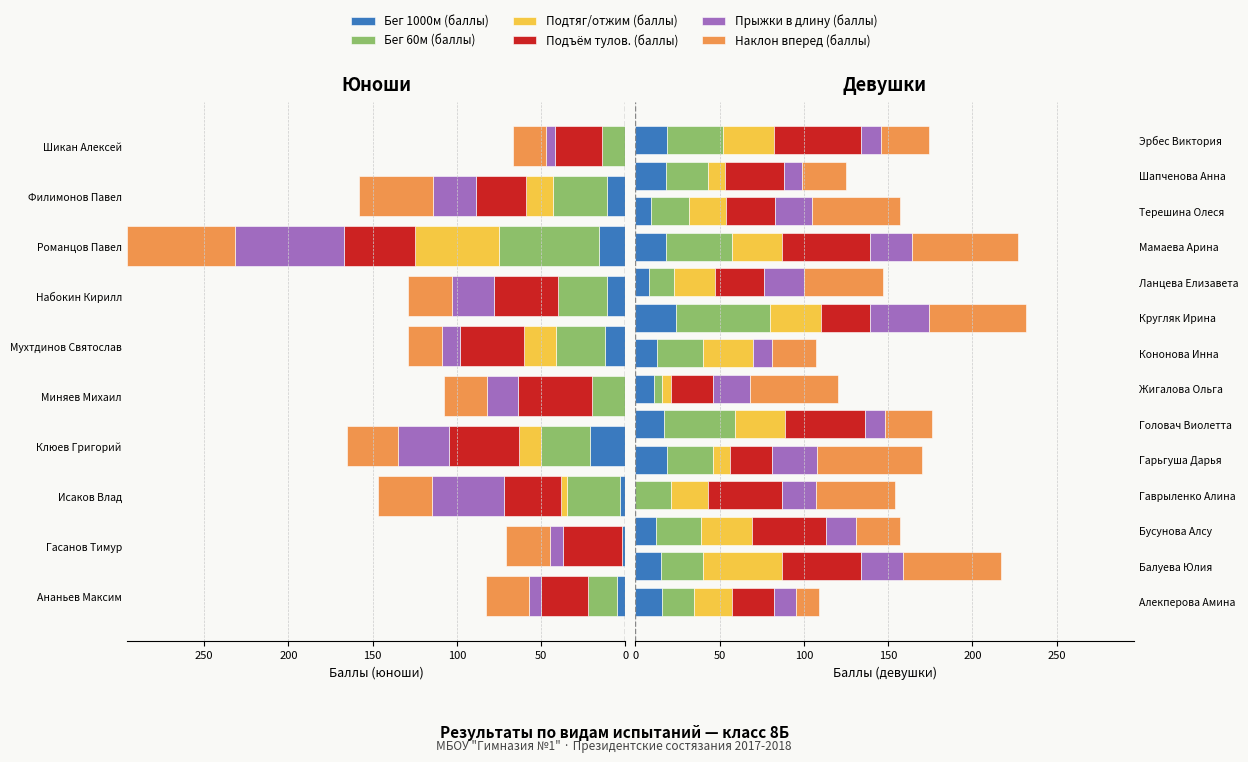

What position from the left is Эрбес Виктория?

14